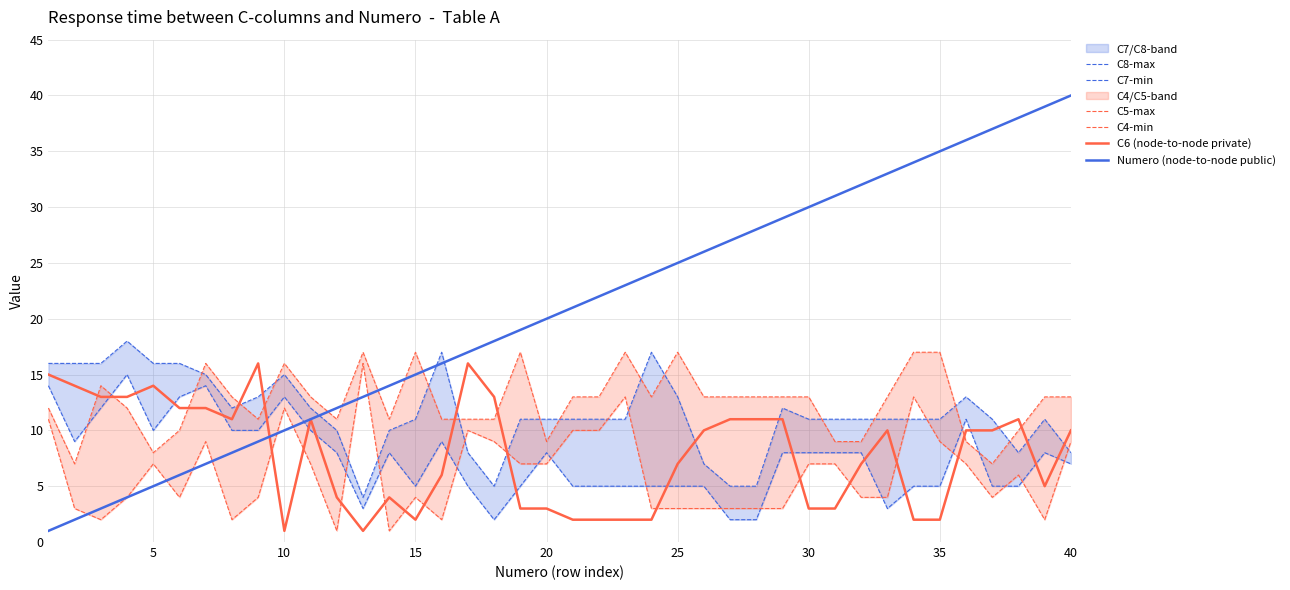

True or false: C6 (node-to-node private) has a value of 5 at 20.

False